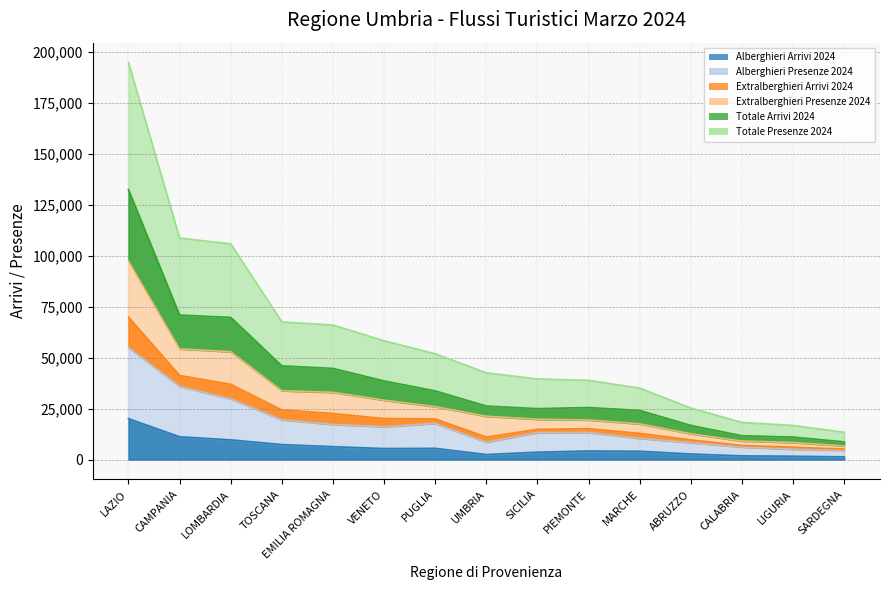

At which category is the sum across all series the highest?

LAZIO